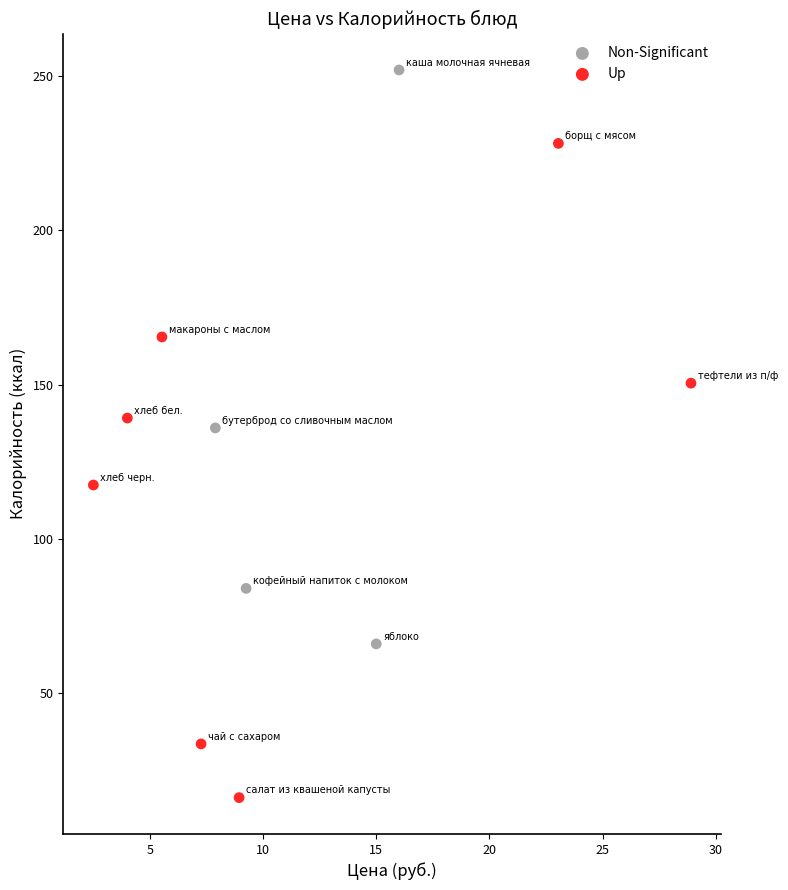

Which series has the largest Y range (max minus min)?

Up